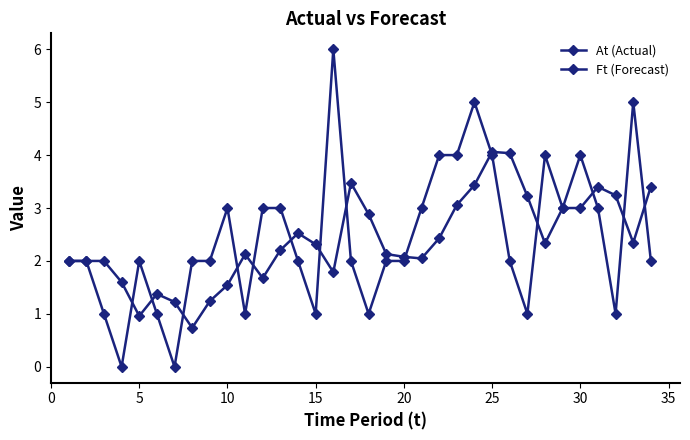

How many lines are shown in the chart?

2